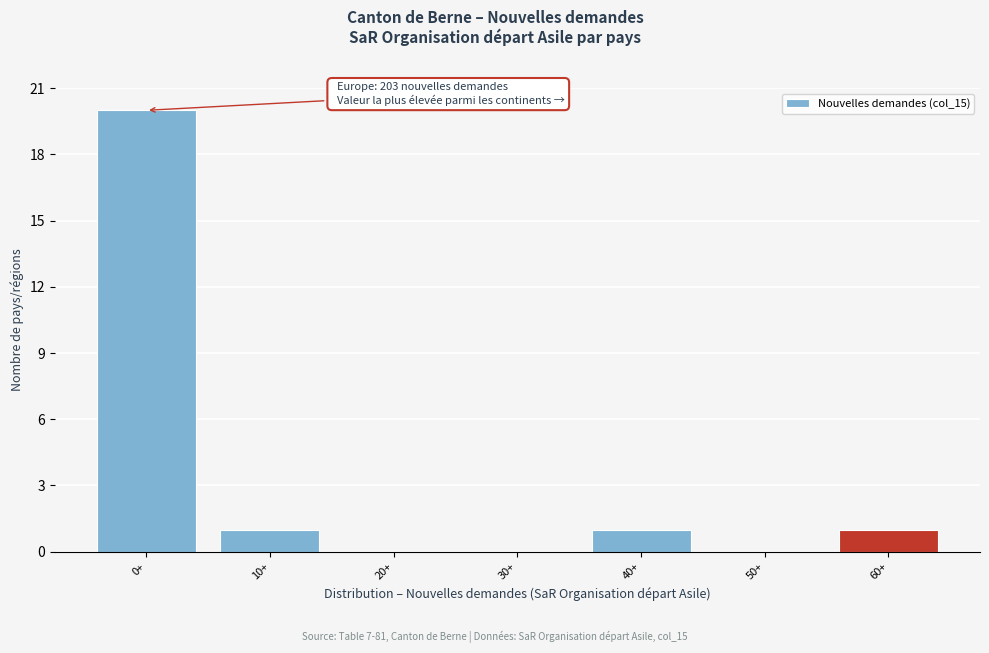

Reading left to right, list all the values displayed in this chart.

0+=20	10+=1	20+=0	30+=0	40+=1	50+=0	60+=1